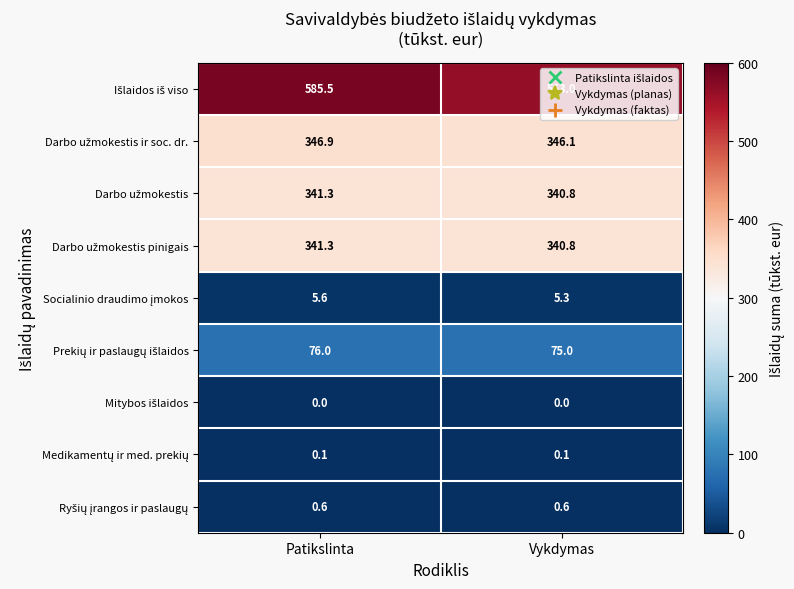

What is the difference between the highest and lowest values at Vykdymas?

563.0